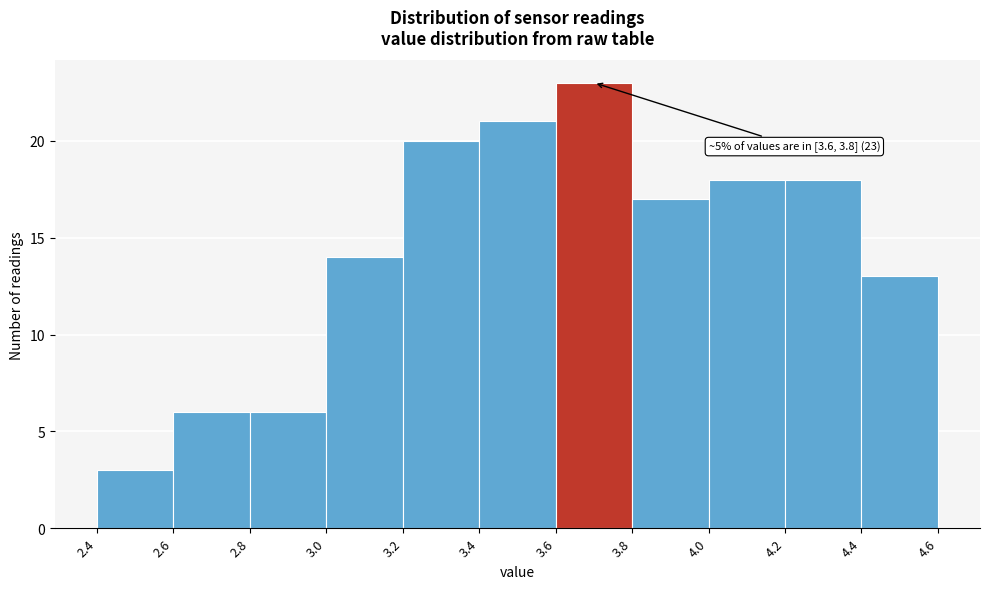

Which range on the x-axis has the tallest bar?

3.6 to 3.8